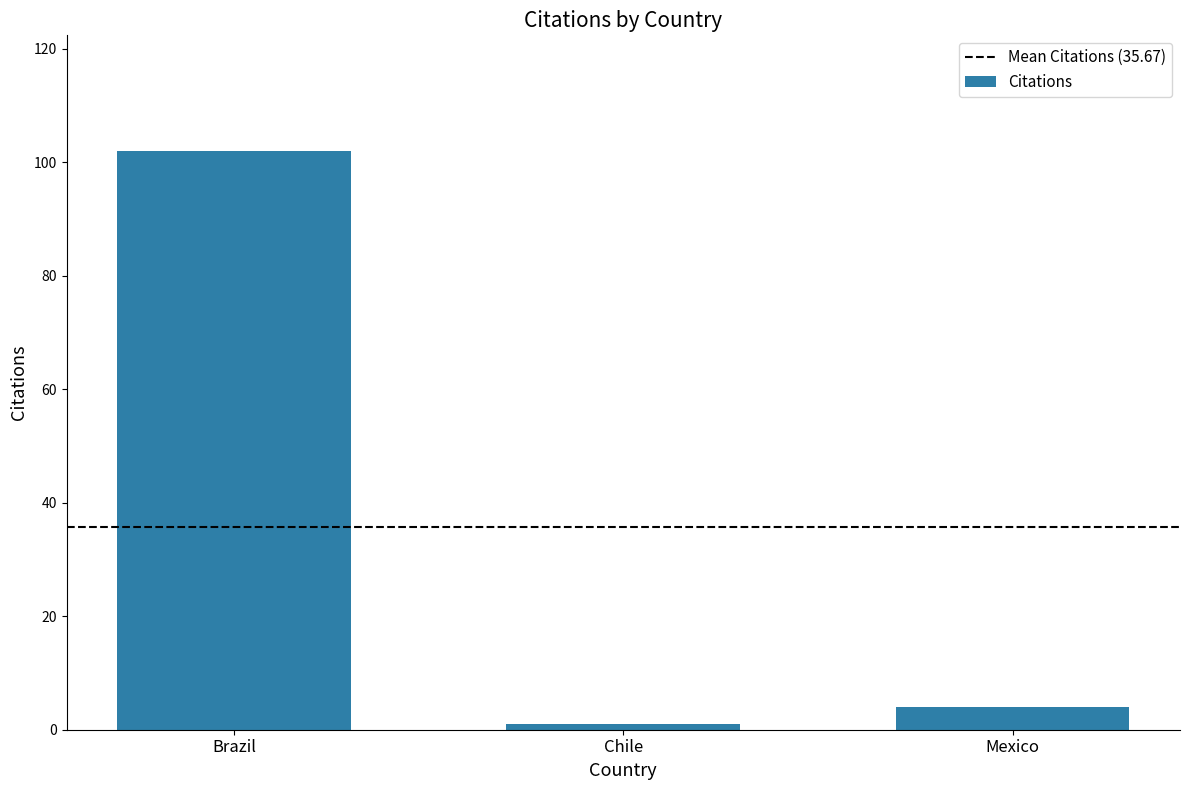

Rank the categories by value from lowest to highest.

Chile, Mexico, Brazil